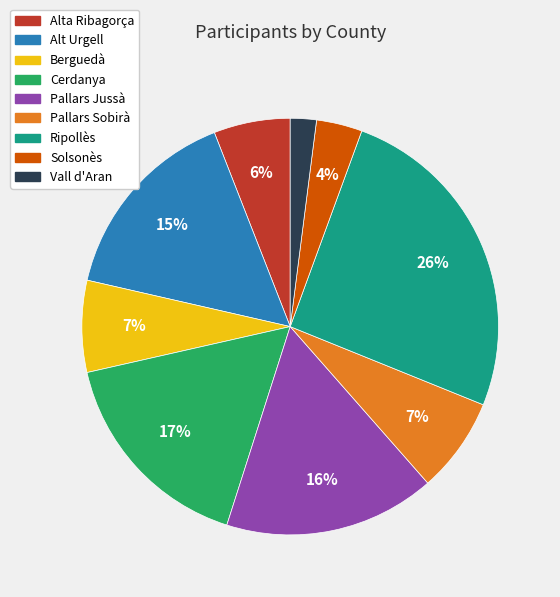

Do Alt Urgell and Ripollès together represent more than half of the pie?

No